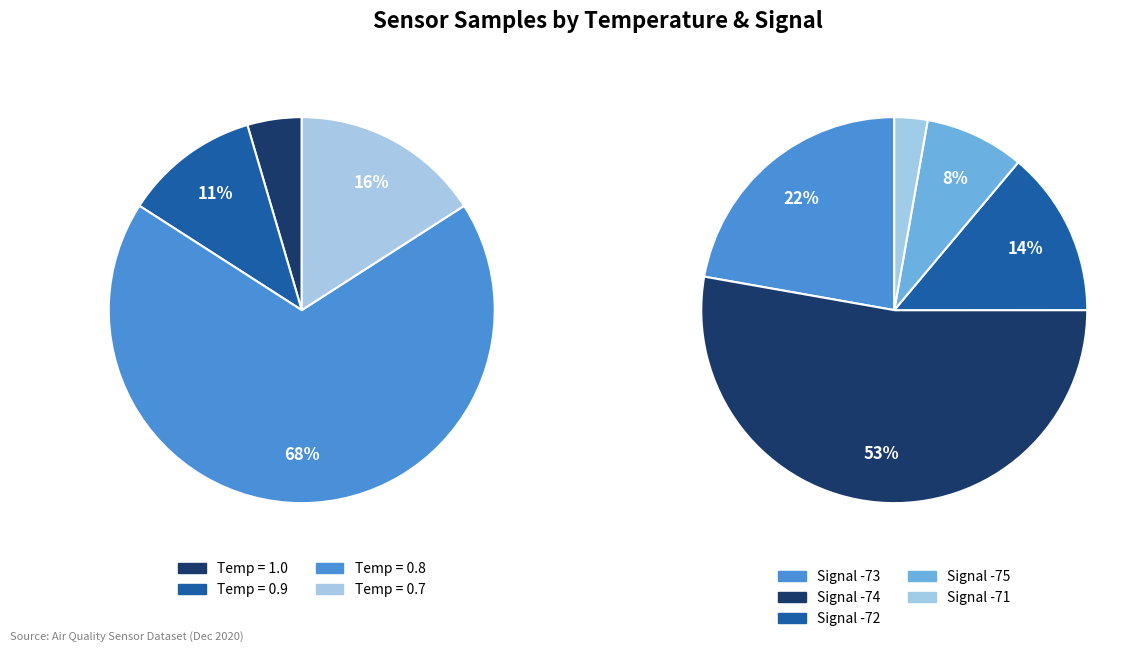

Combined, do 5 and 3 account for over 50%?

No